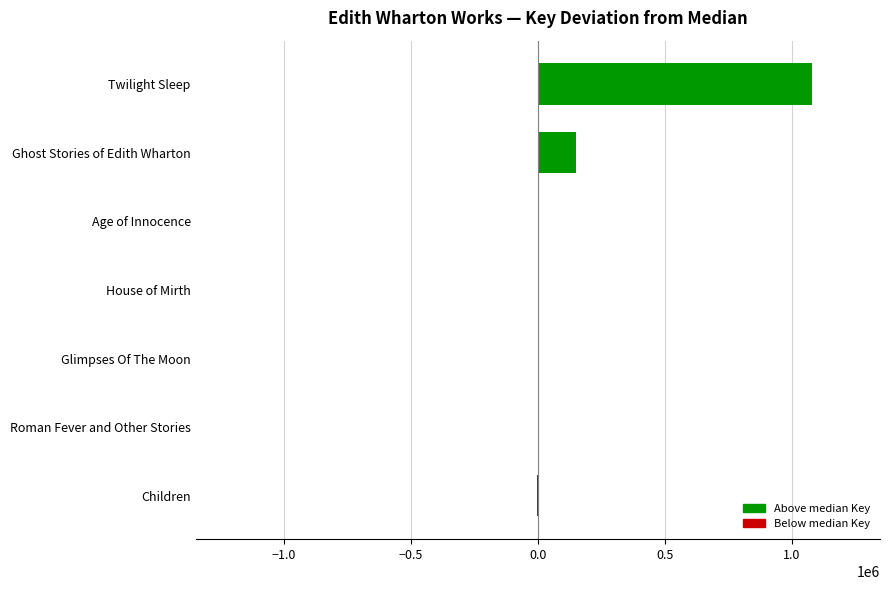

Between Children and Ghost Stories of Edith Wharton, which is larger?

Ghost Stories of Edith Wharton